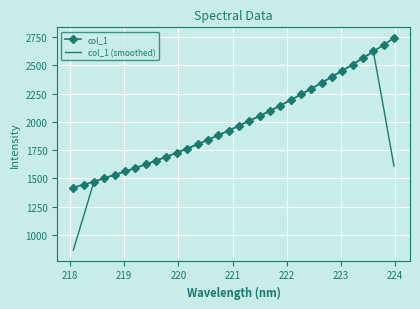

What is the minimum value shown in the chart?

867.1